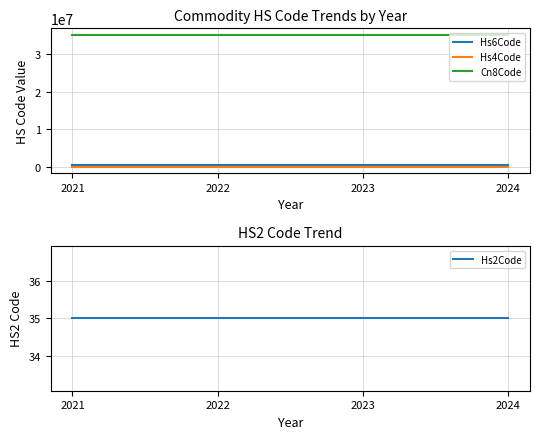

What is the total value across all series at 2024?

35415151